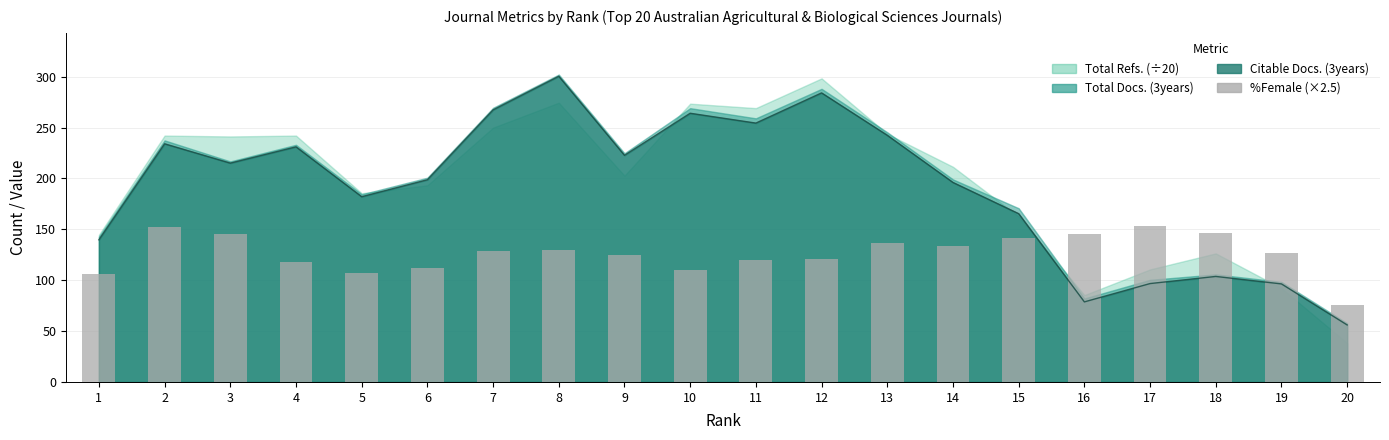

What is the change in value from 5 to 11?

+13.3